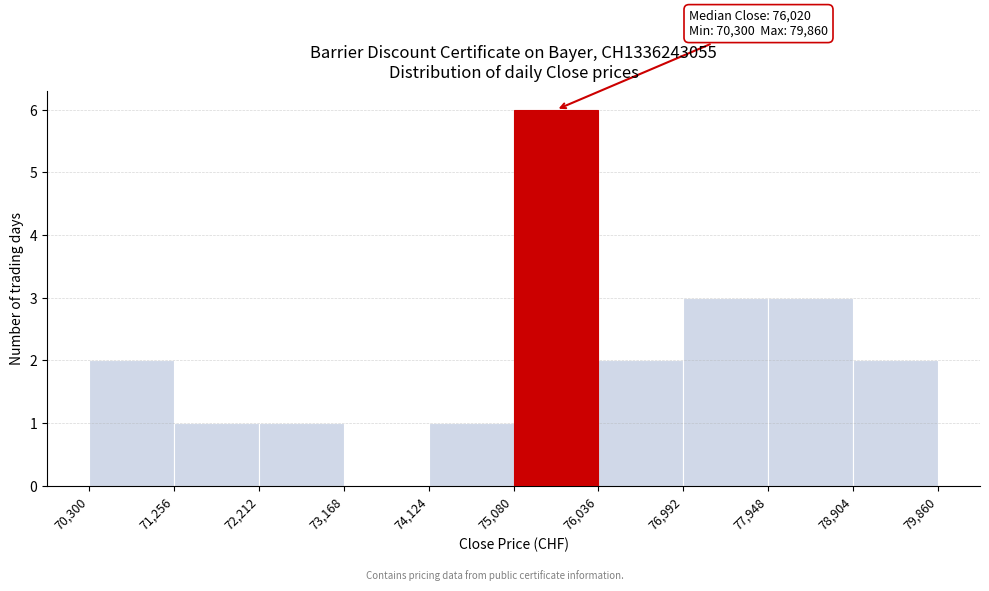

Over which range of the x-axis is the bar tallest?

75,080 to 76,036